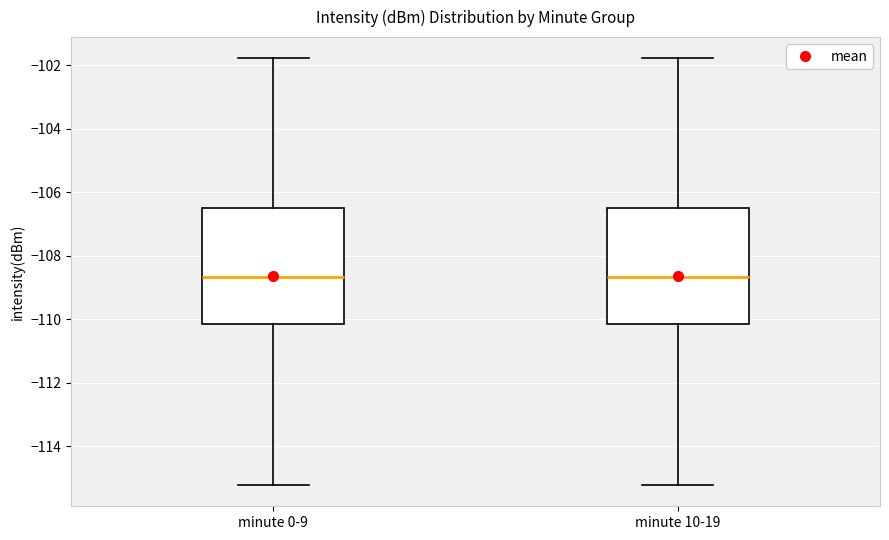

Reading left to right, transcribe this box plot: for each box, give where its median line is, the range the box spans, and where its two whiskers end, as read against the y-axis. The values are not printed on the chart, so give them approximately, as read against the axis.

minute 0-9: median -108.6, box -110.2 to -106.4, whiskers -115.2 to -101.8
minute 10-19: median -108.6, box -110.2 to -106.4, whiskers -115.2 to -101.8